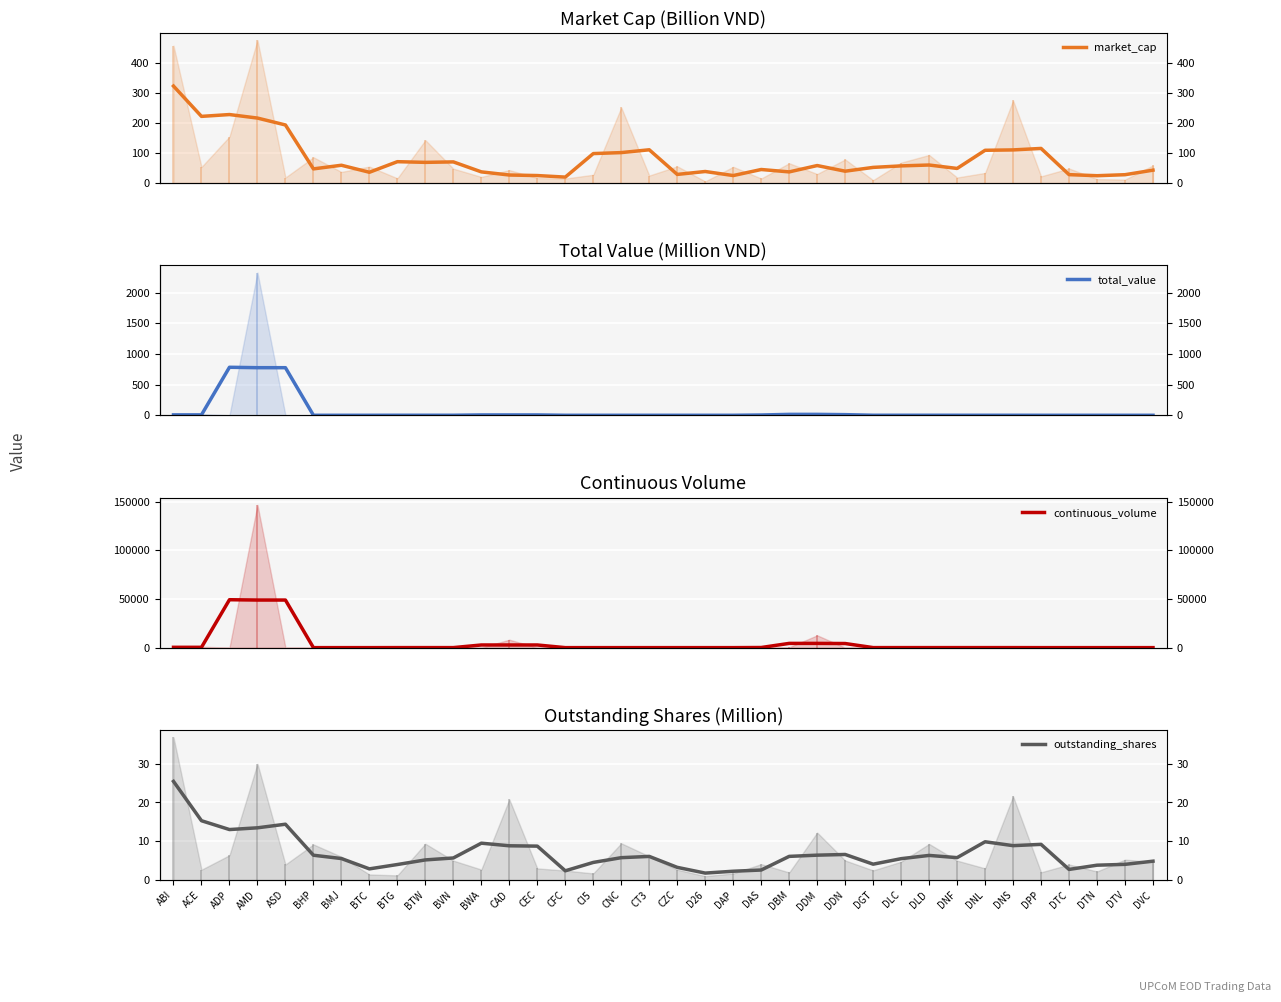

What is the average value of the market_cap series?

80.1